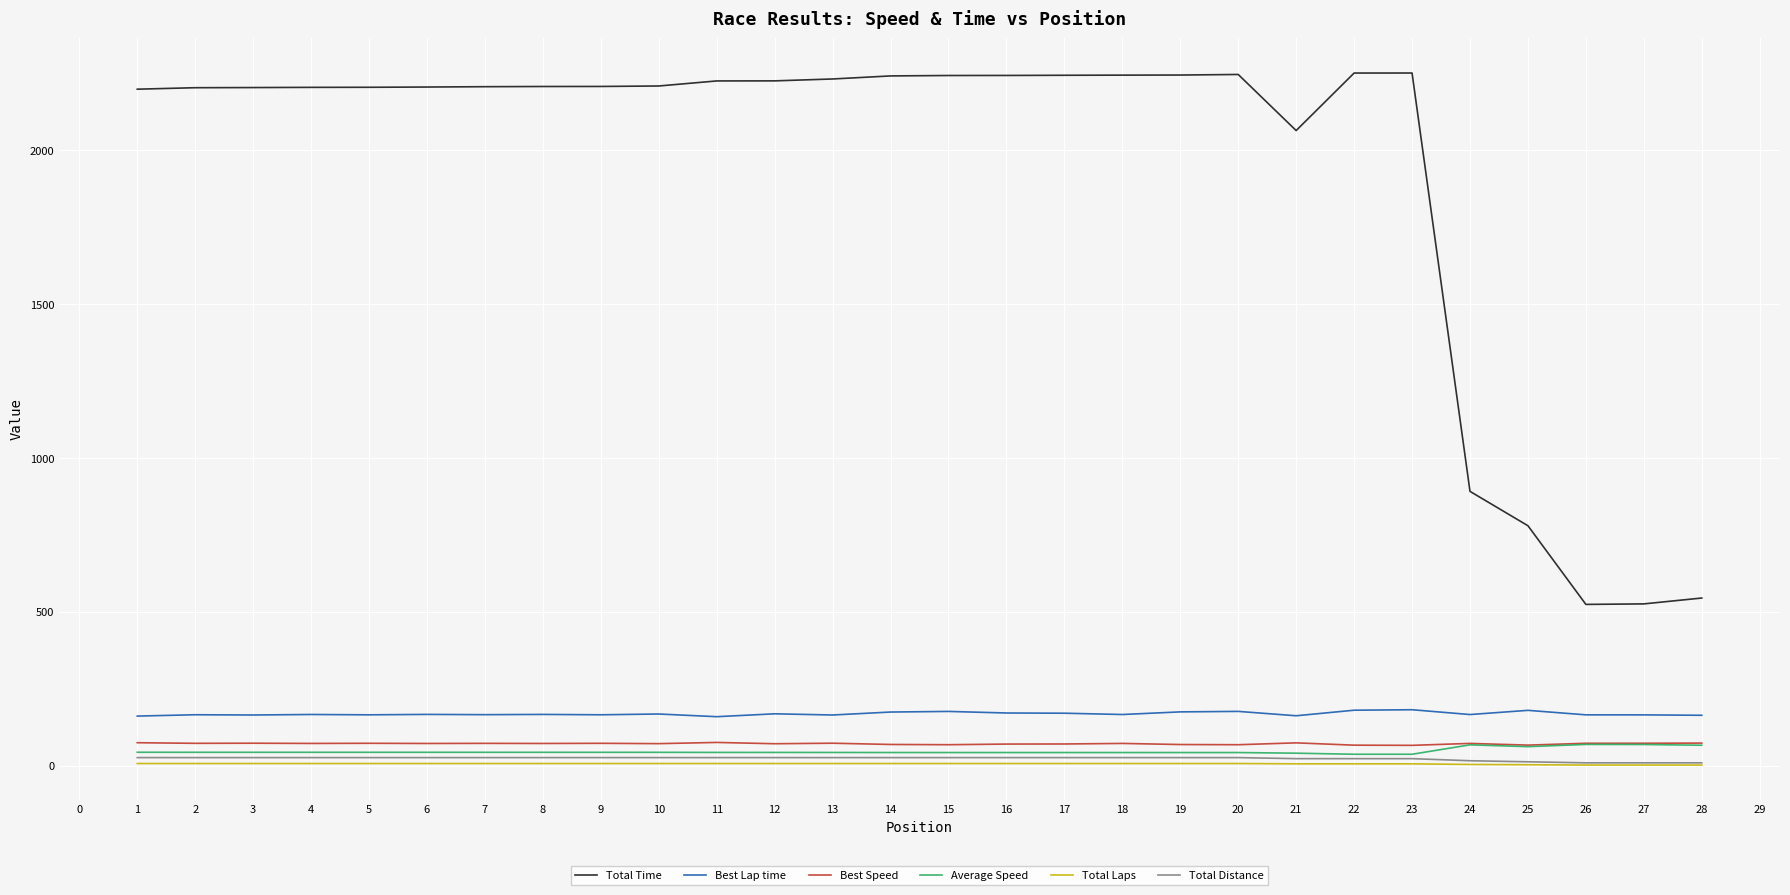

What is the spread (max minus min) of values at 20?

2237.7